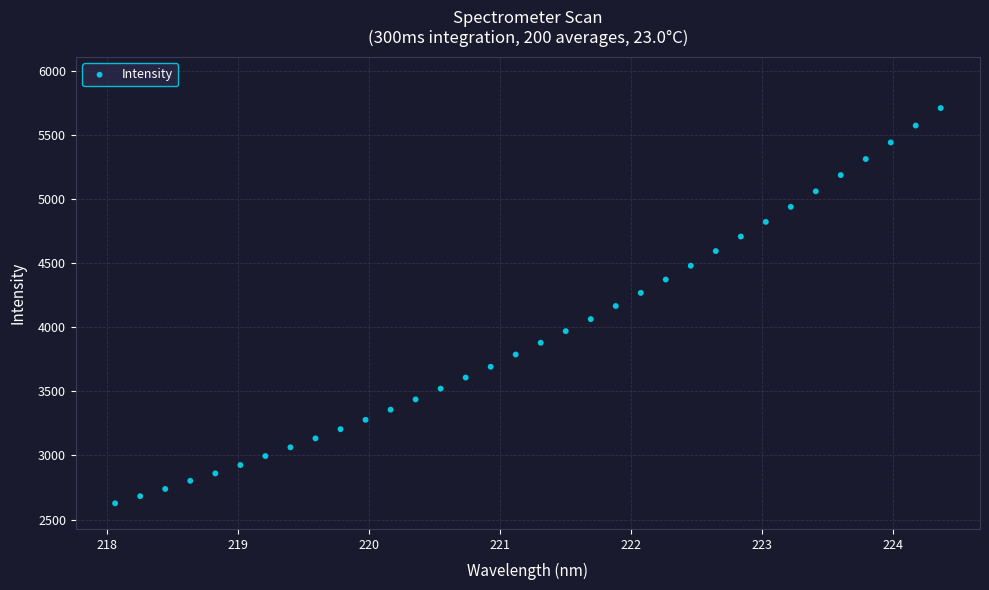

What is the range of Y values (max minus min)?

3081.4